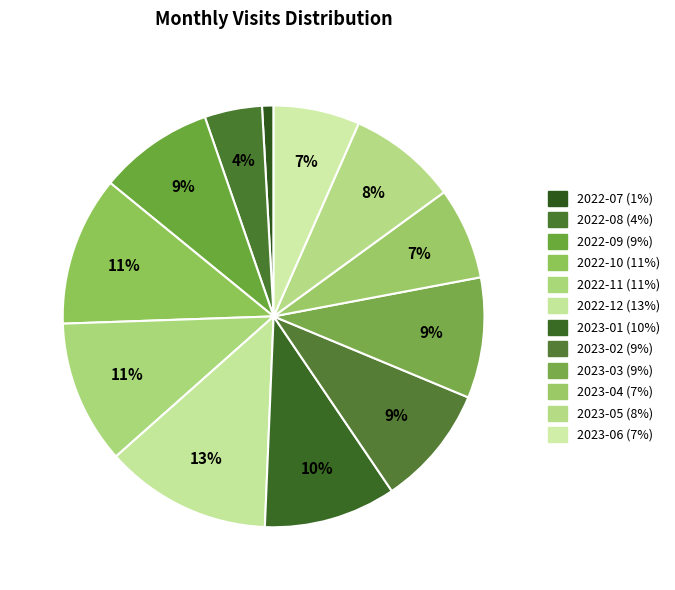

How many segments does this pie chart have?

12